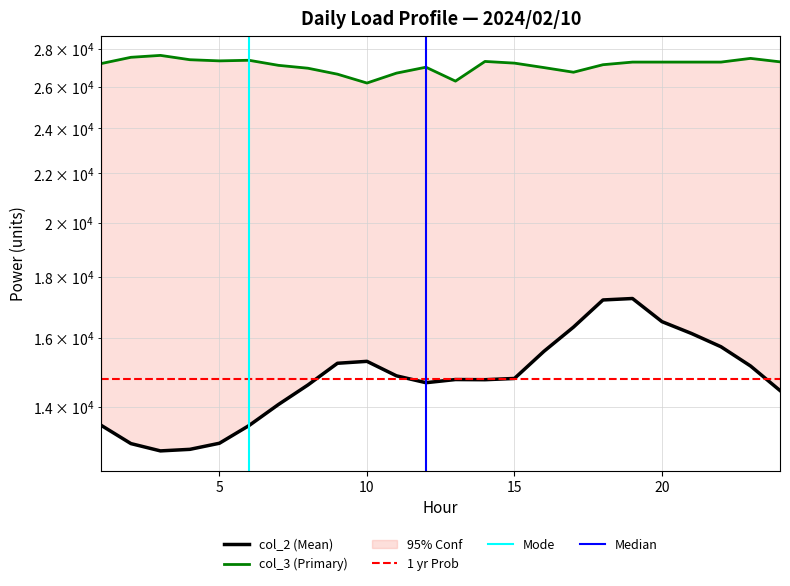

Reading right to left, extract all data points from this chart.

col_2: 14447	15151	15725	16134	16508	17264	17216	16334	15587	14789	14753	14758	14668	14864	15287	15230	14604	14062	13499	13046	12893	12854	13037	13502
col_3: 27296	27479	27283	27283	27283	27283	27145	26753	26994	27228	27317	26296	27014	26706	26199	26652	26961	27112	27379	27347	27408	27639	27537	27208